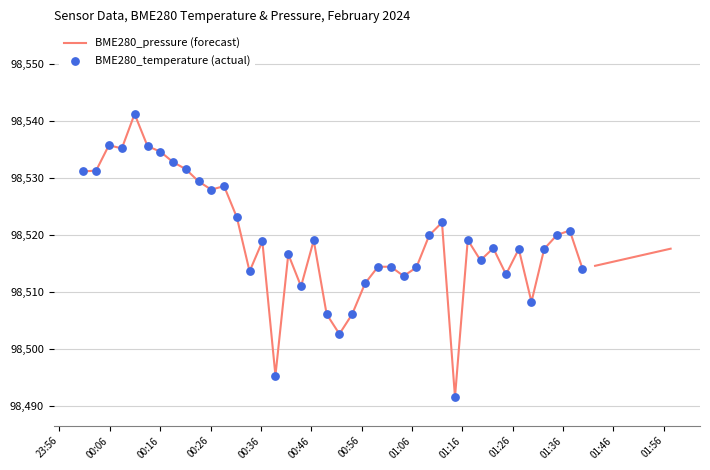

At how many categories does at least one series exceed 98524?

12